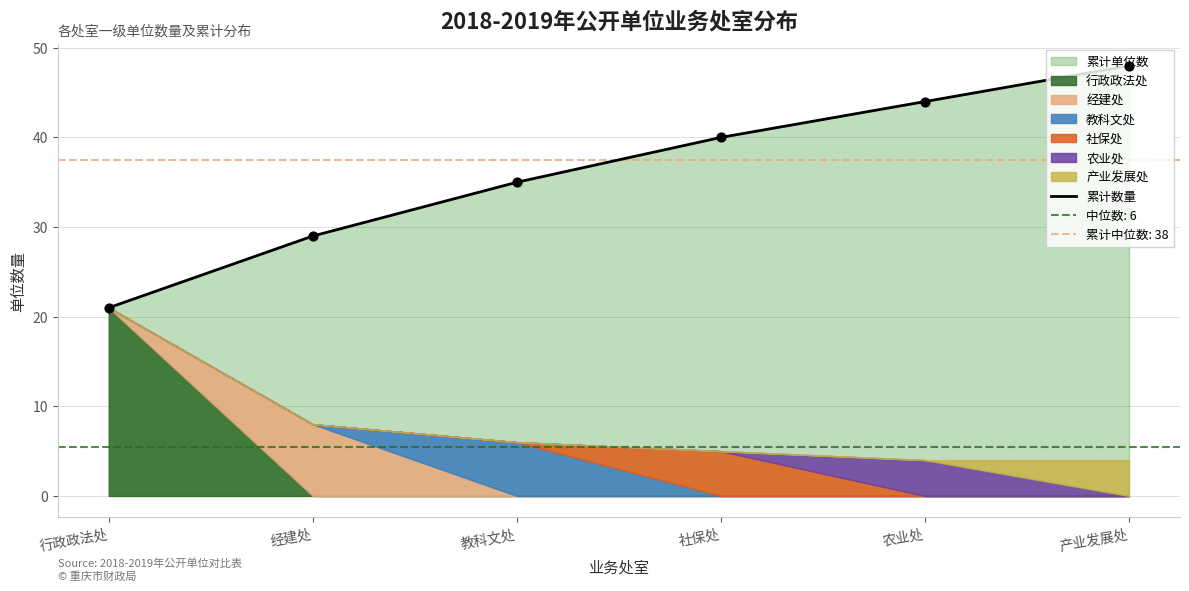

What is the change in value from 经建处 to 教科文处?

+6